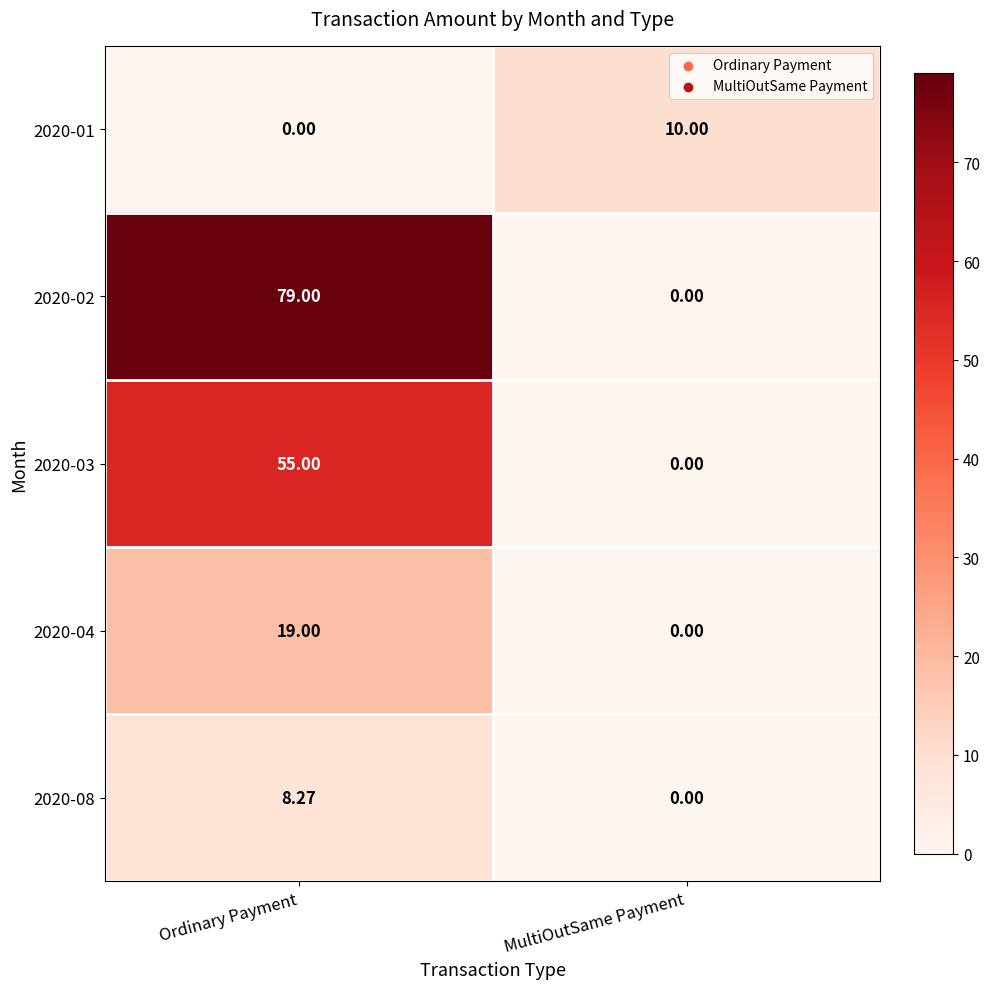

At which category does the chart reach its peak across all series?

Ordinary Payment